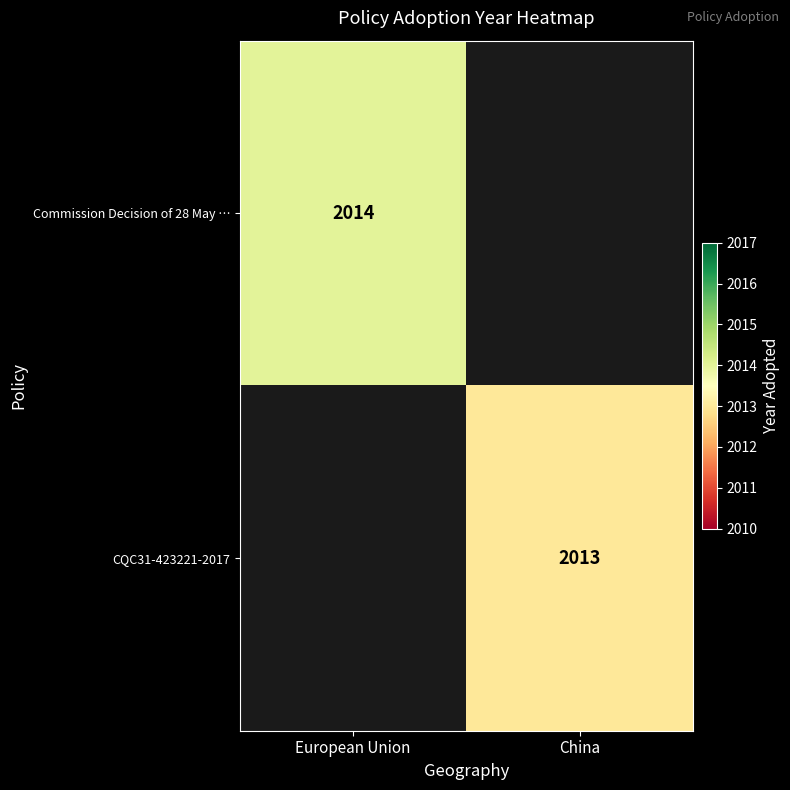

Which has a higher value, China or European Union?

European Union